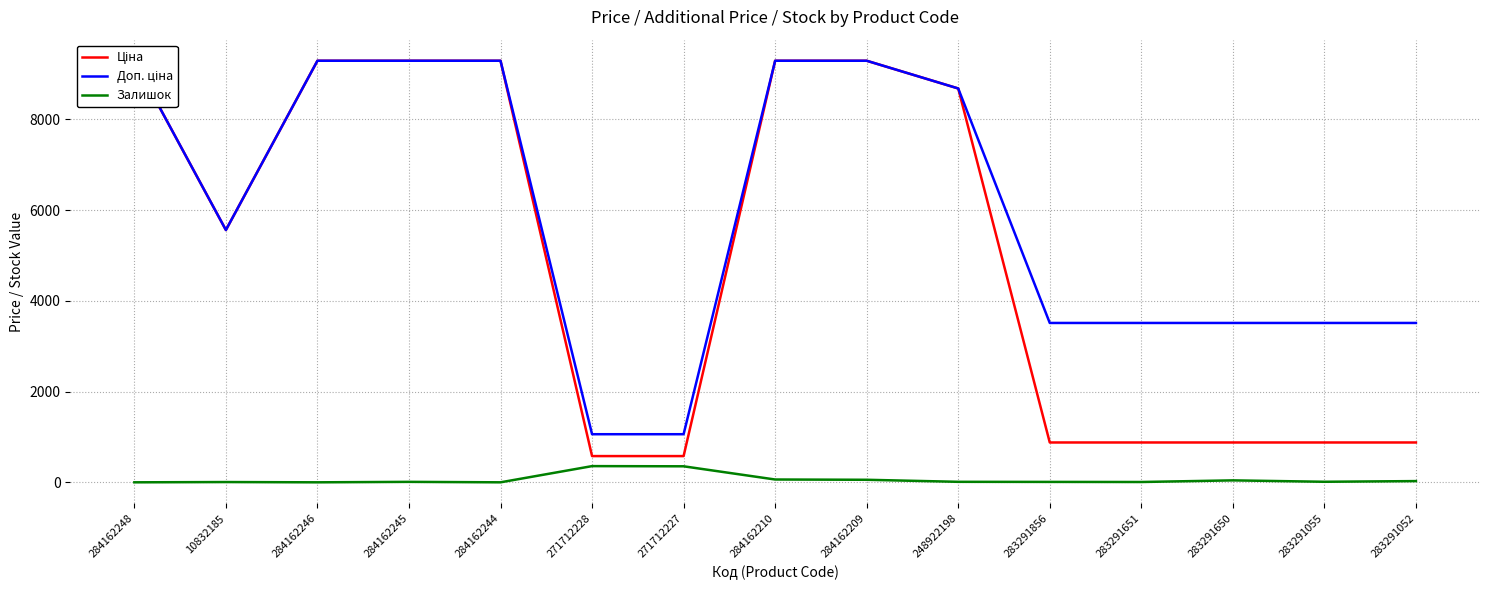

Reading right to left, list all the values displayed in this chart.

Ціна: 283291052=878.0	283291055=878.0	283291650=878.0	283291651=878.0	283291856=878.0	248922198=8679.5	284162209=9290.5	284162210=9290.5	271712227=578.1	271712228=578.1	284162244=9290.5	284162245=9290.5	284162246=9290.5	10832185=5560.3	284162248=9290.5
Доп. ціна: 283291052=3511.9	283291055=3511.9	283291650=3511.9	283291651=3511.9	283291856=3511.9	248922198=8679.5	284162209=9290.5	284162210=9290.5	271712227=1060.0	271712228=1060.0	284162244=9290.5	284162245=9290.5	284162246=9290.5	10832185=5560.3	284162248=9290.5
Залишок: 283291052=27.0	283291055=12.0	283291650=43.0	283291651=7.0	283291856=9.0	248922198=11.0	284162209=56.0	284162210=62.0	271712227=353.0	271712228=357.0	284162244=0.0	284162245=10.0	284162246=0.0	10832185=6.0	284162248=0.0